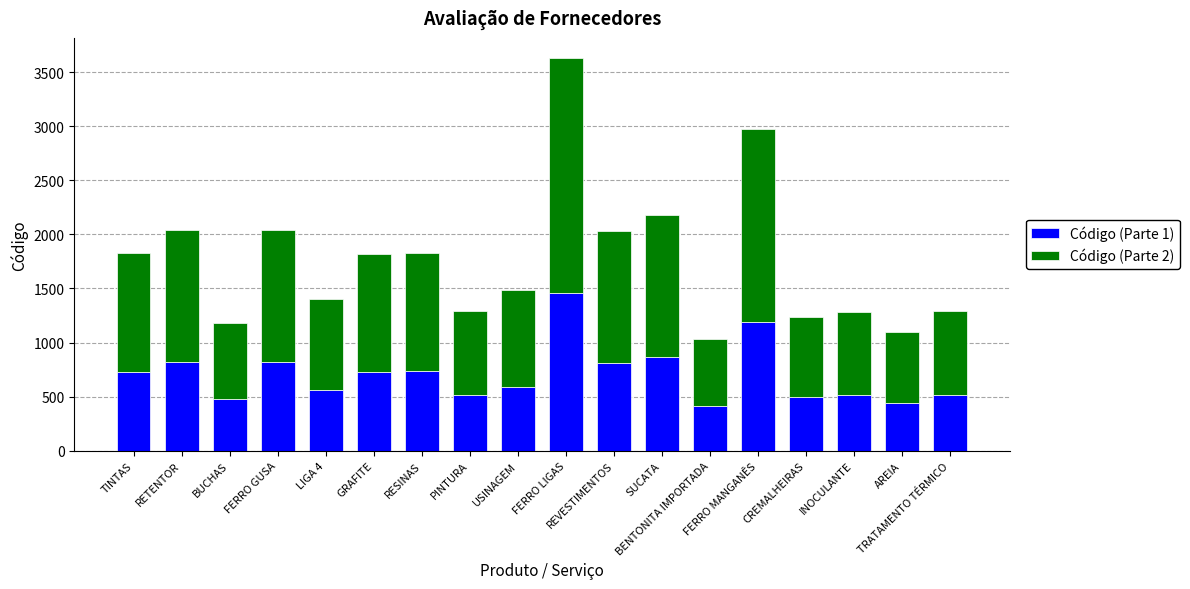

What are all the series names shown in the legend?

Código (Parte 1), Código (Parte 2)